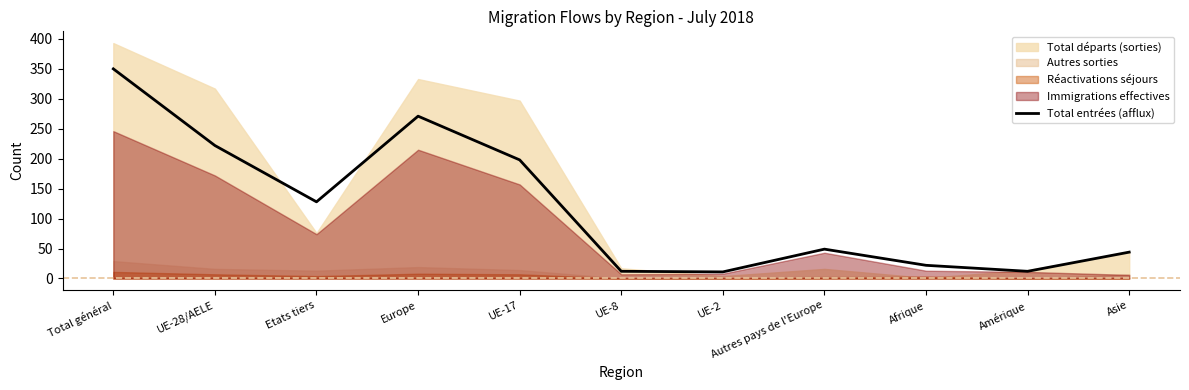

Reading left to right, what are all the values shown in this chart?

350	222	128	271	198	12	11	49	22	12	44